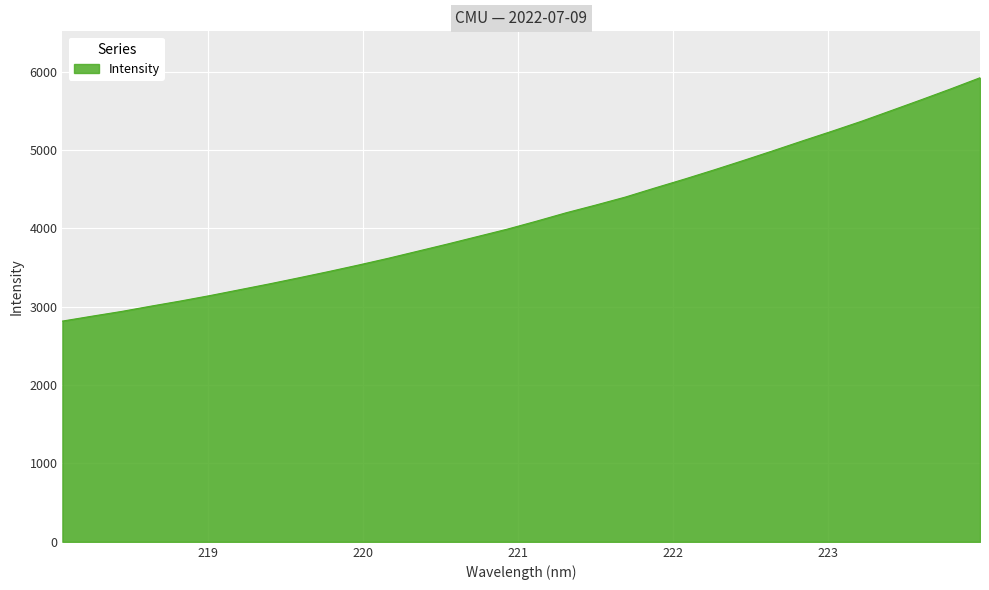

What is the maximum value shown in the chart?

5921.3